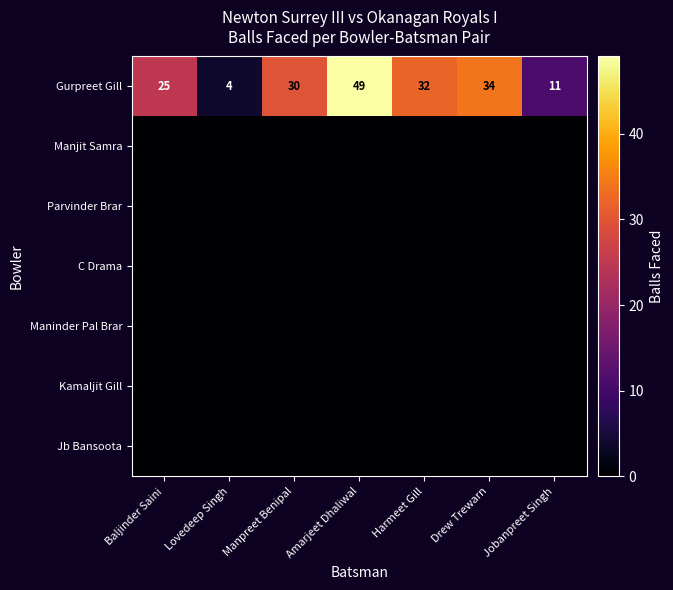

What is the difference between the maximum and minimum values in the Gurpreet Gill series?

45